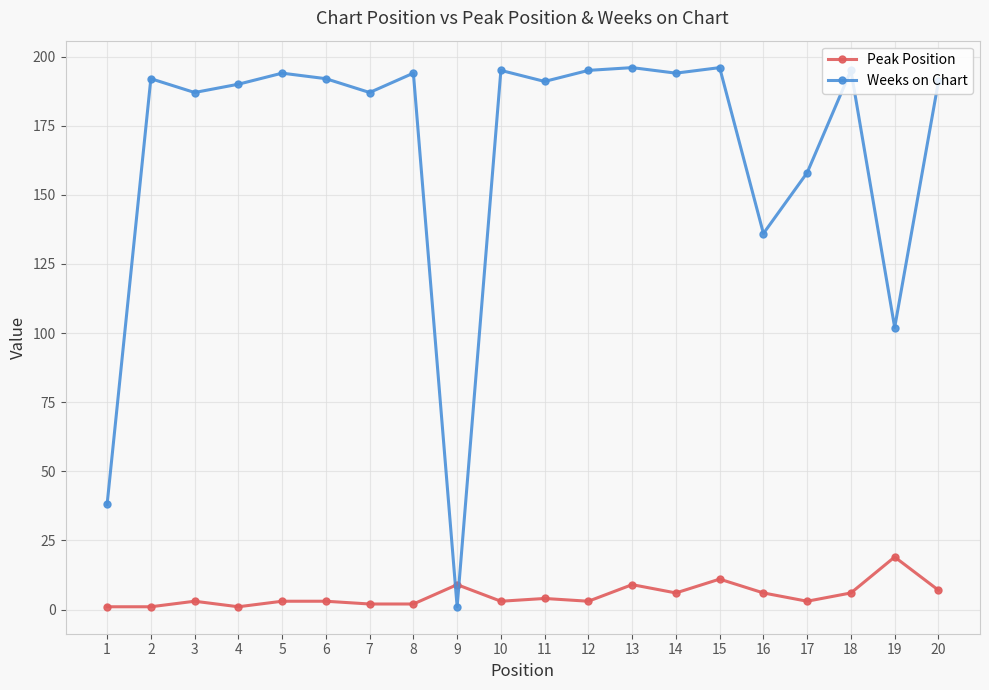

What is the value of the Weeks on Chart point at the 6th from the left?

192